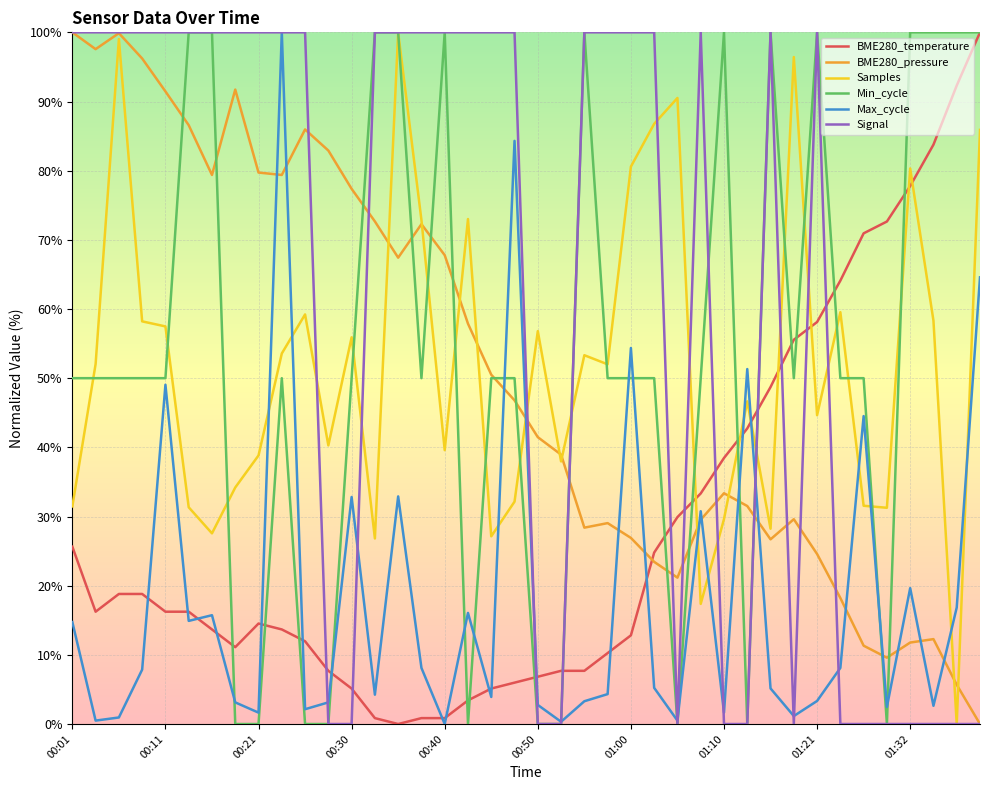

What is the average value of the Samples series?

52.0